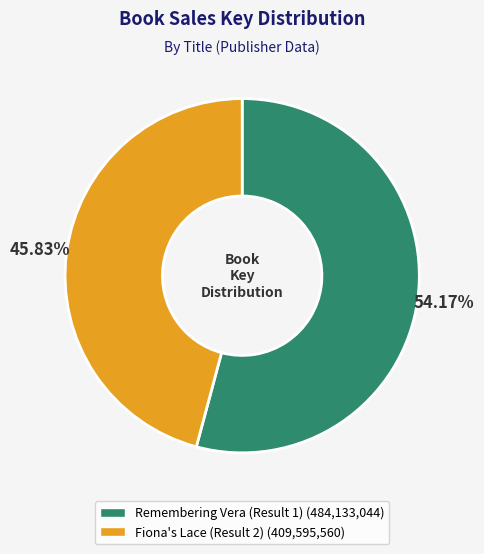

To the nearest percent, what percentage of the pie is Remembering Vera (Result 1)?

54%